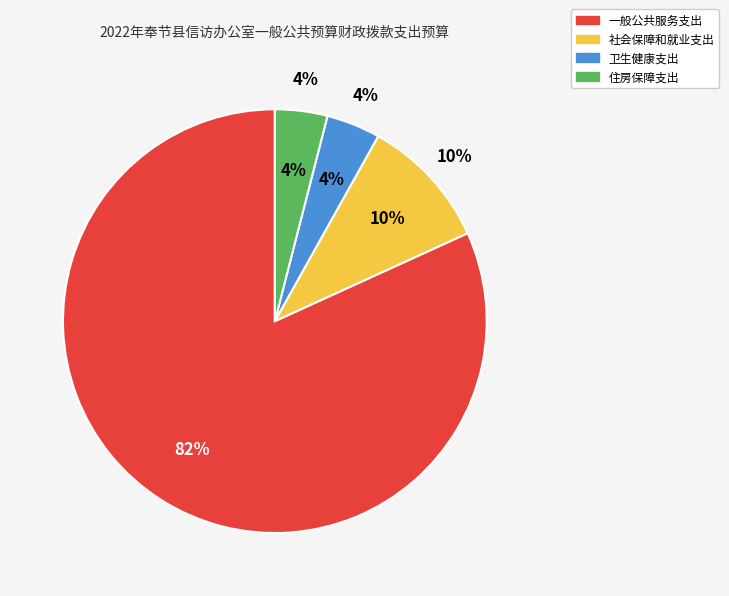

Which category has the smallest portion of the pie?

住房保障支出